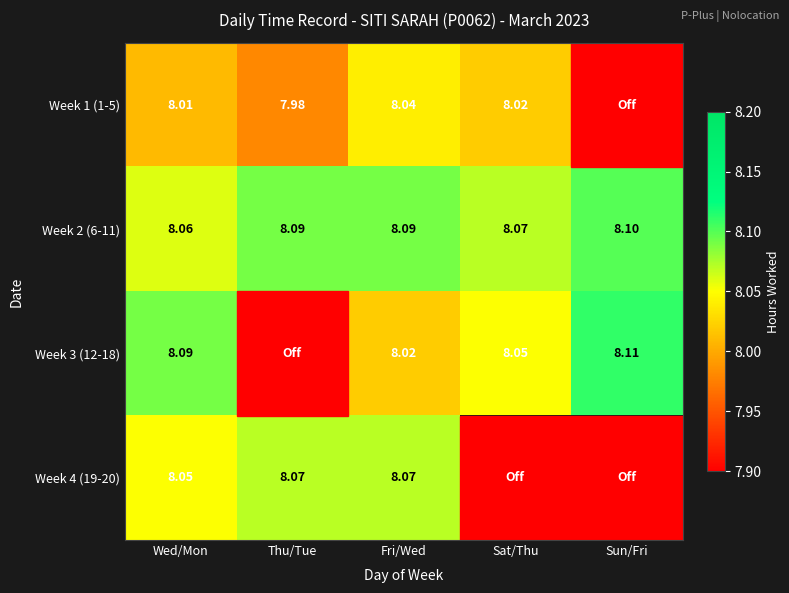

Is the value of Week 2 (6-11) at Fri/Wed greater than the value of Week 3 (12-18) at Sun/Fri?

No